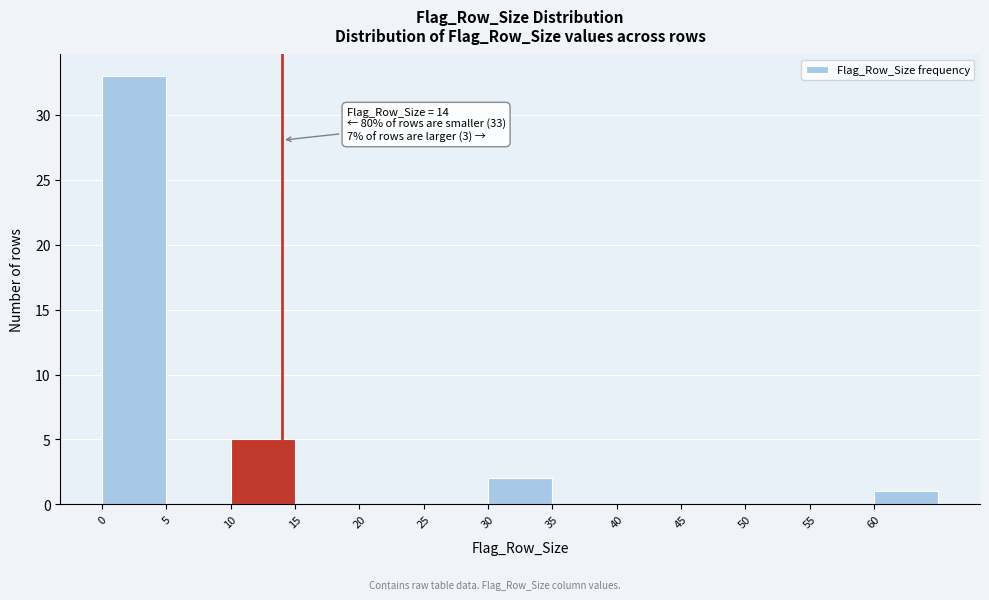

Over which range of the x-axis is the bar tallest?

0 to 5